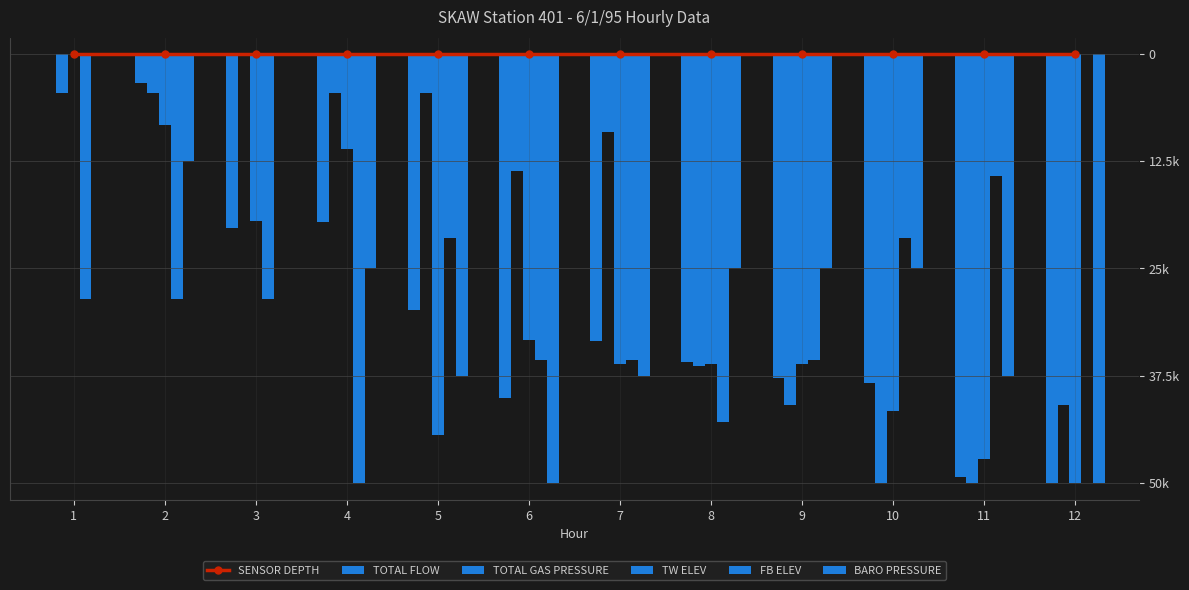

Is the value of TW ELEV at 9 greater than the value of BARO PRESSURE at 4?

No